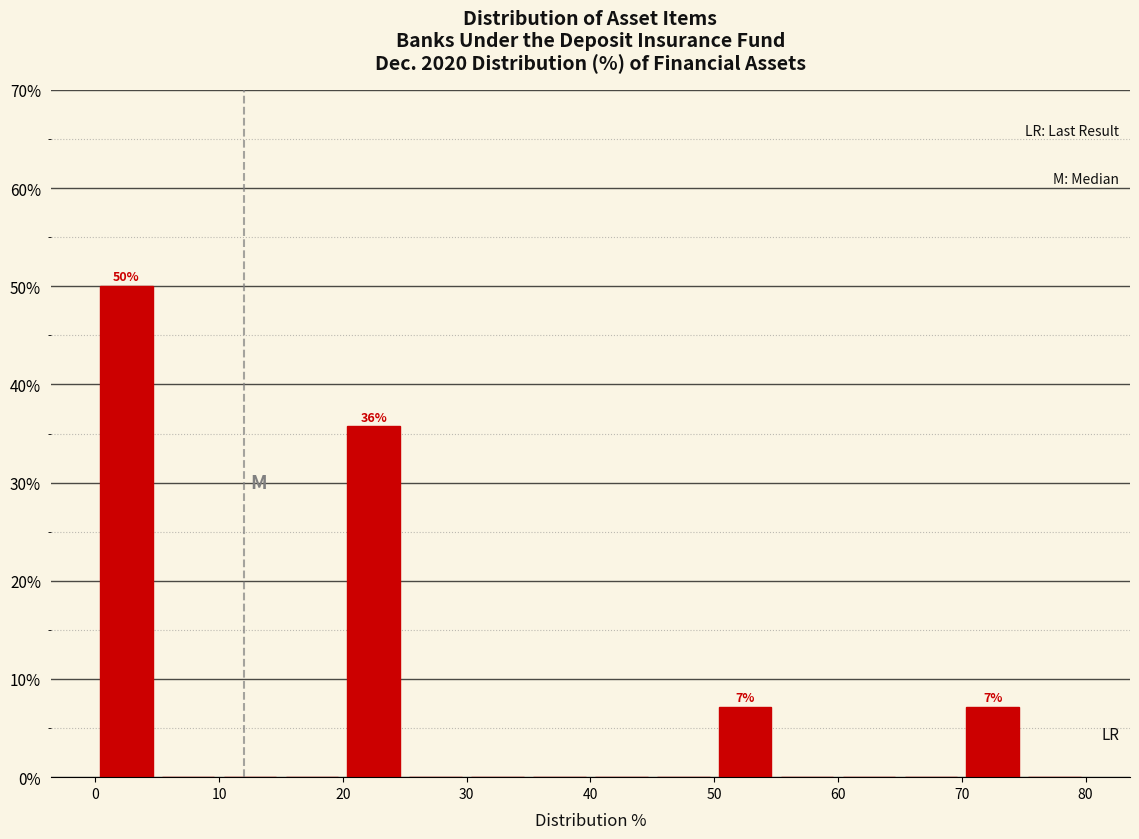

Which range on the x-axis has the tallest bar?

0 to 5